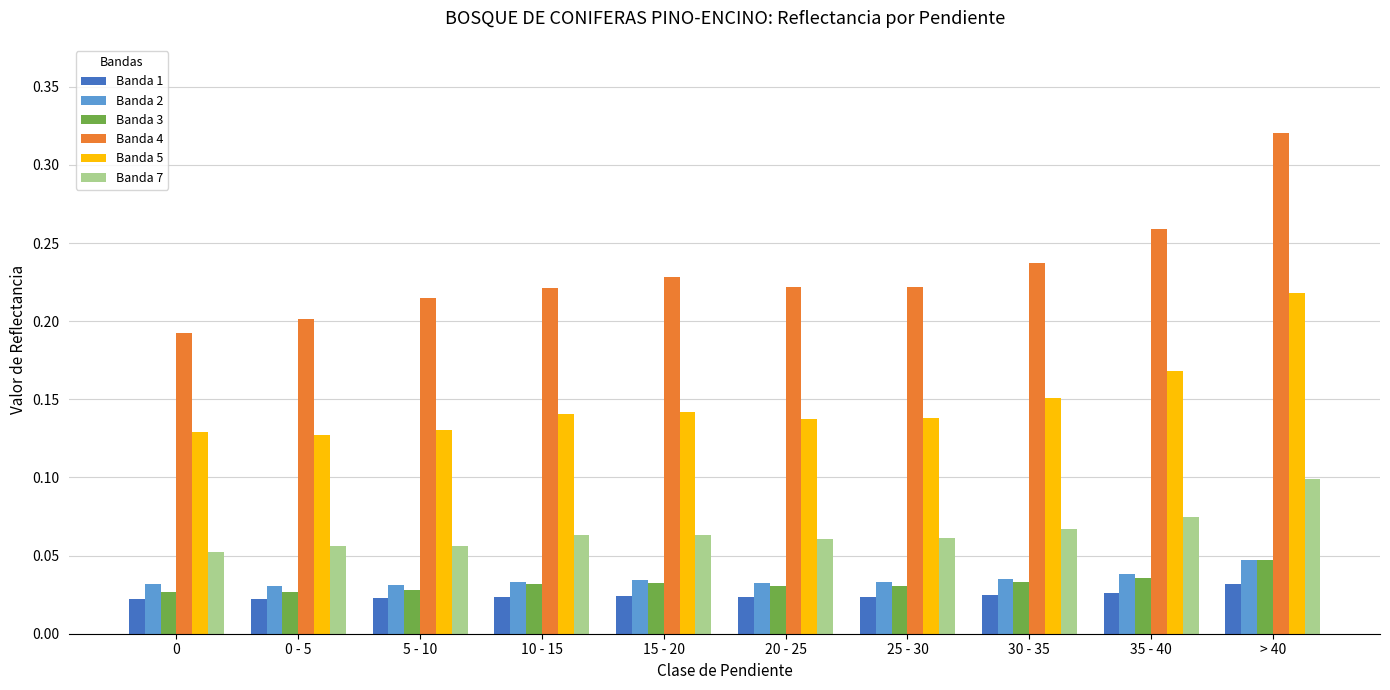

What position from the right is 10 - 15?

7